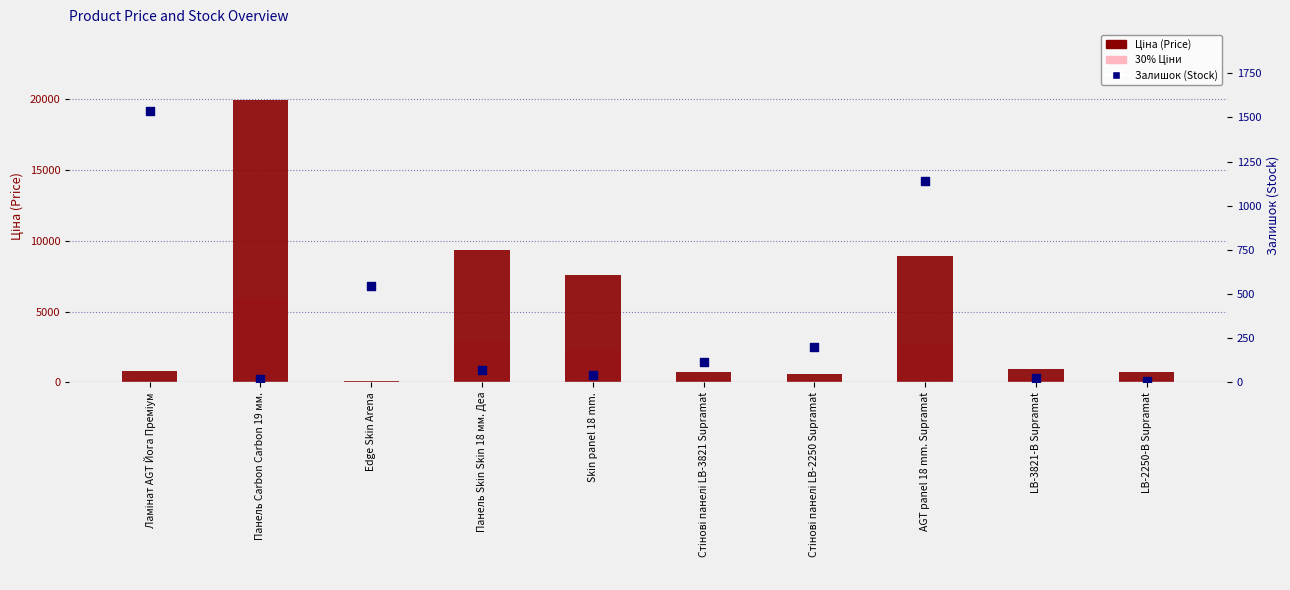

What is the total value across all series at Edge Skin Arena?

696.3